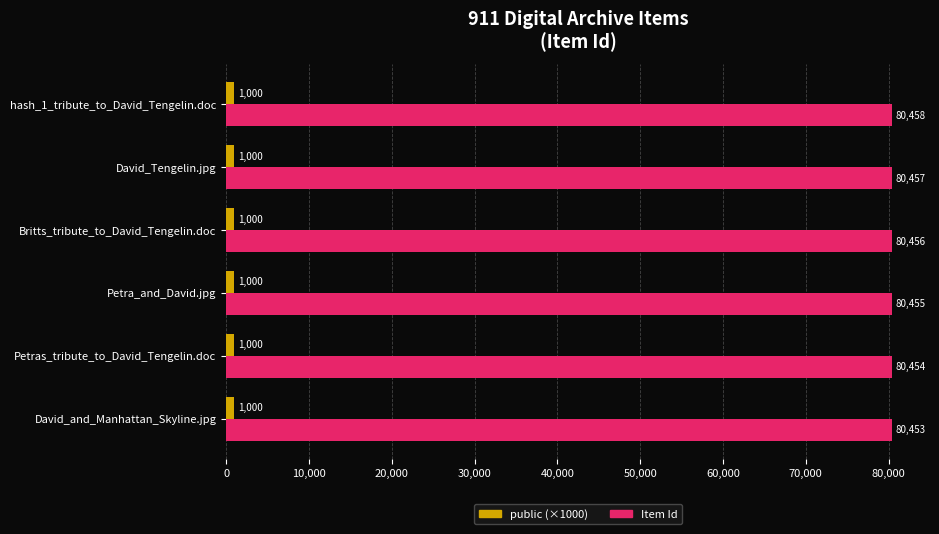

List the series in order of their overall mean, lowest first.

public (×1000), Item Id